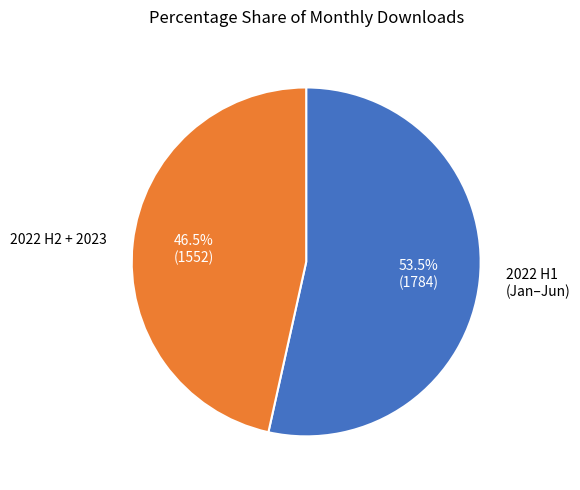

Is there any slice that represents more than half of the pie?

Yes